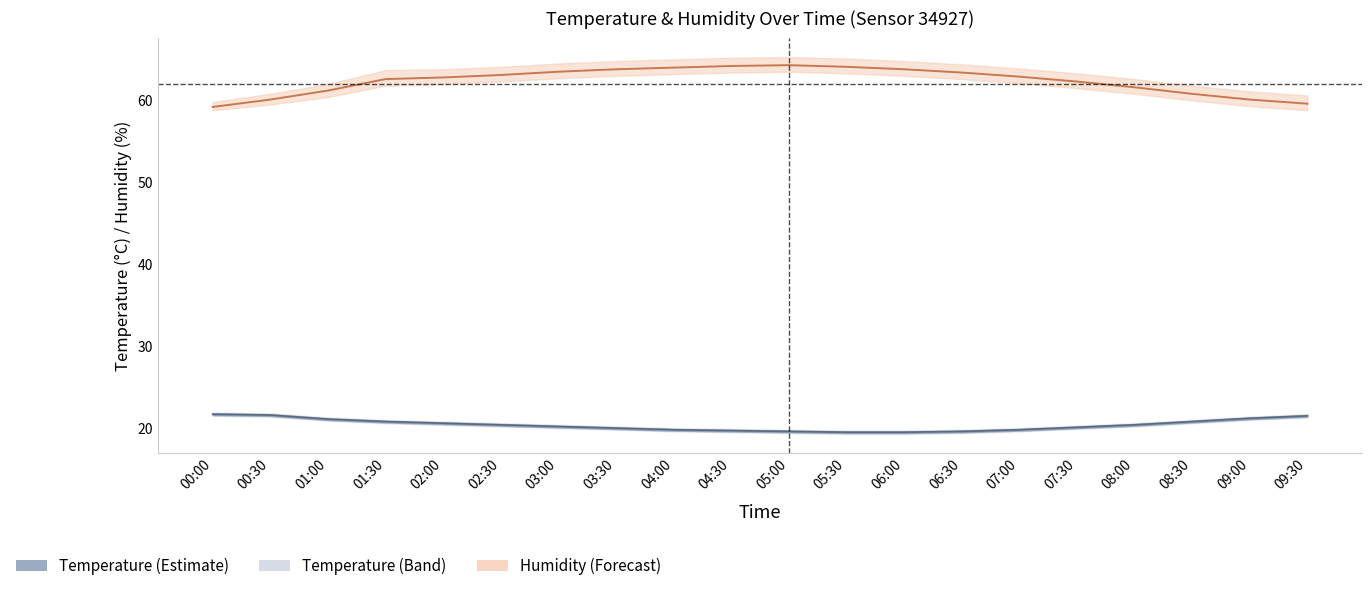

At which category is the sum across all series the highest?

04:30